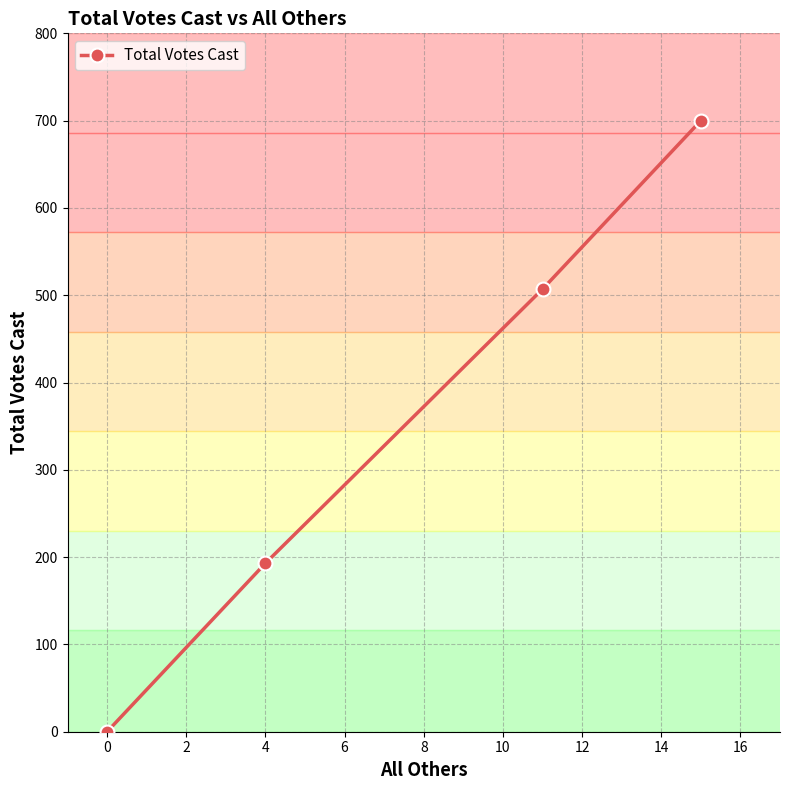

What is the difference between the second highest and second lowest values?

314